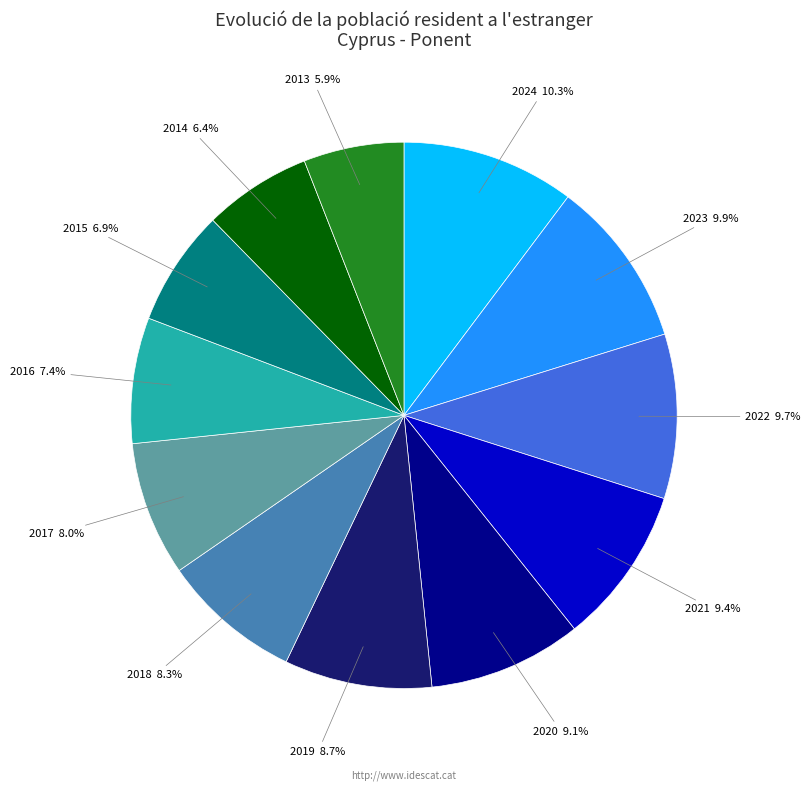

To the nearest percent, what is the difference between the largest and smallest slice percentages?

4%